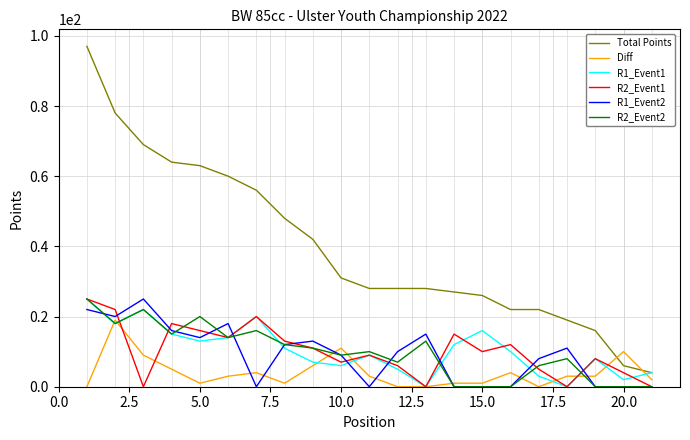

True or false: R1_Event2 has more than 1 points higher than both neighbors.

True